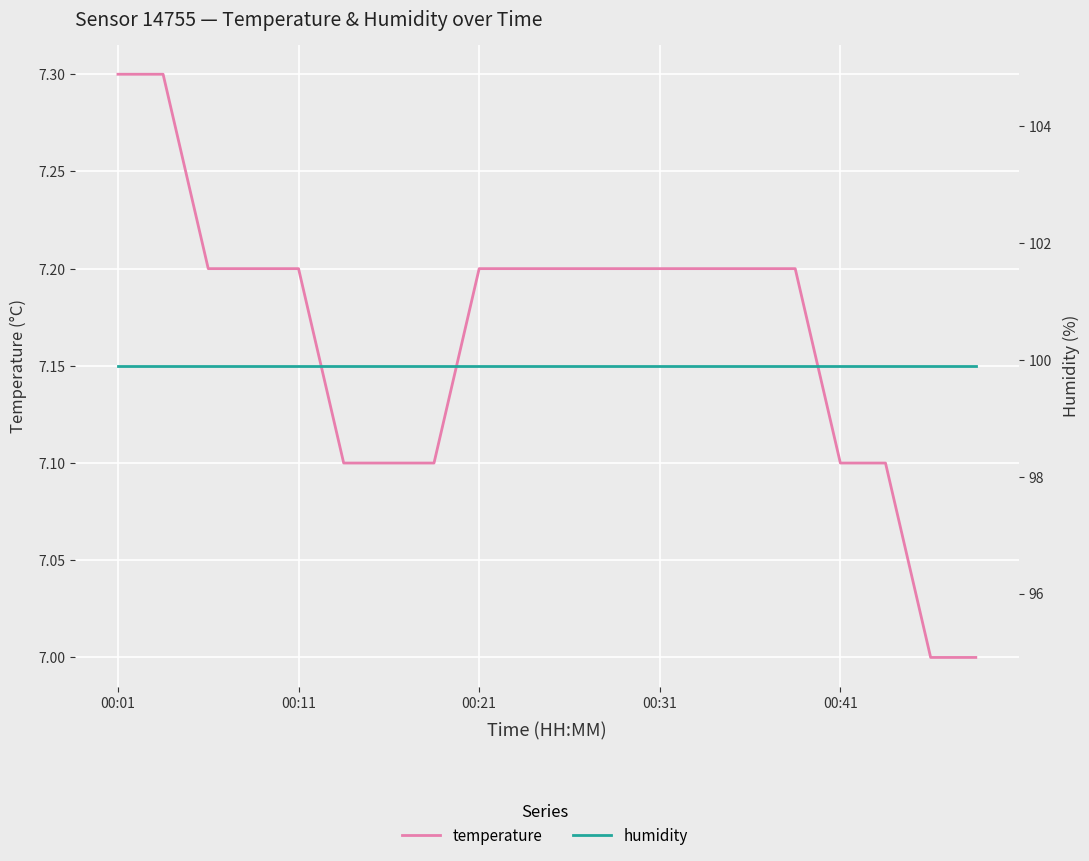

True or false: temperature and humidity intersect in this chart.

False